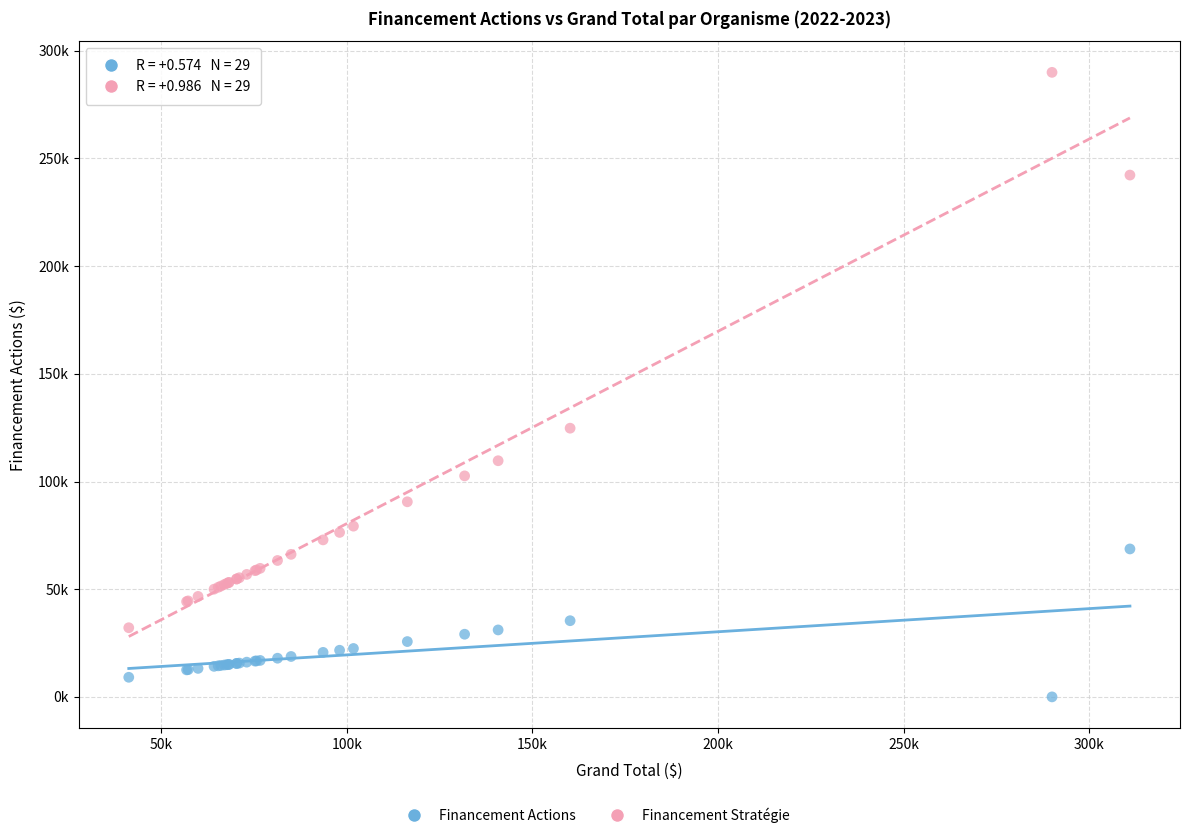

Which series has the largest Y range (max minus min)?

Financement Stratégie